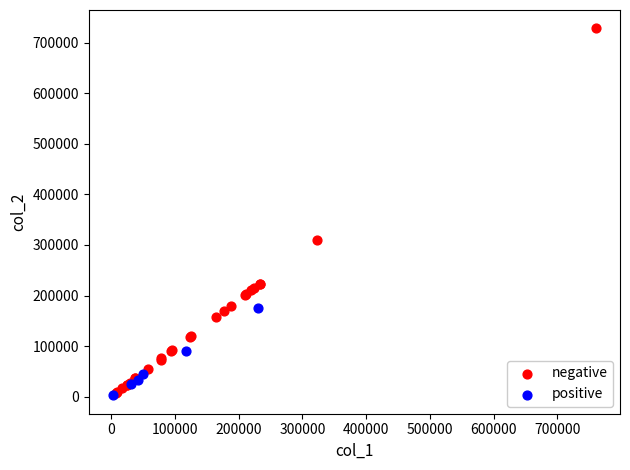

Which series has the largest Y range (max minus min)?

negative